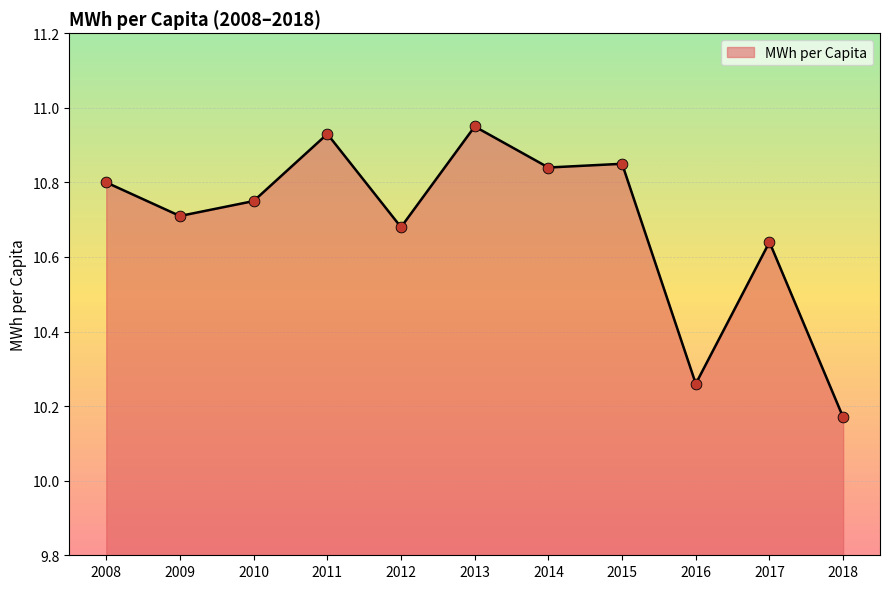

What is the change in value from 2008 to 2009?

-0.1